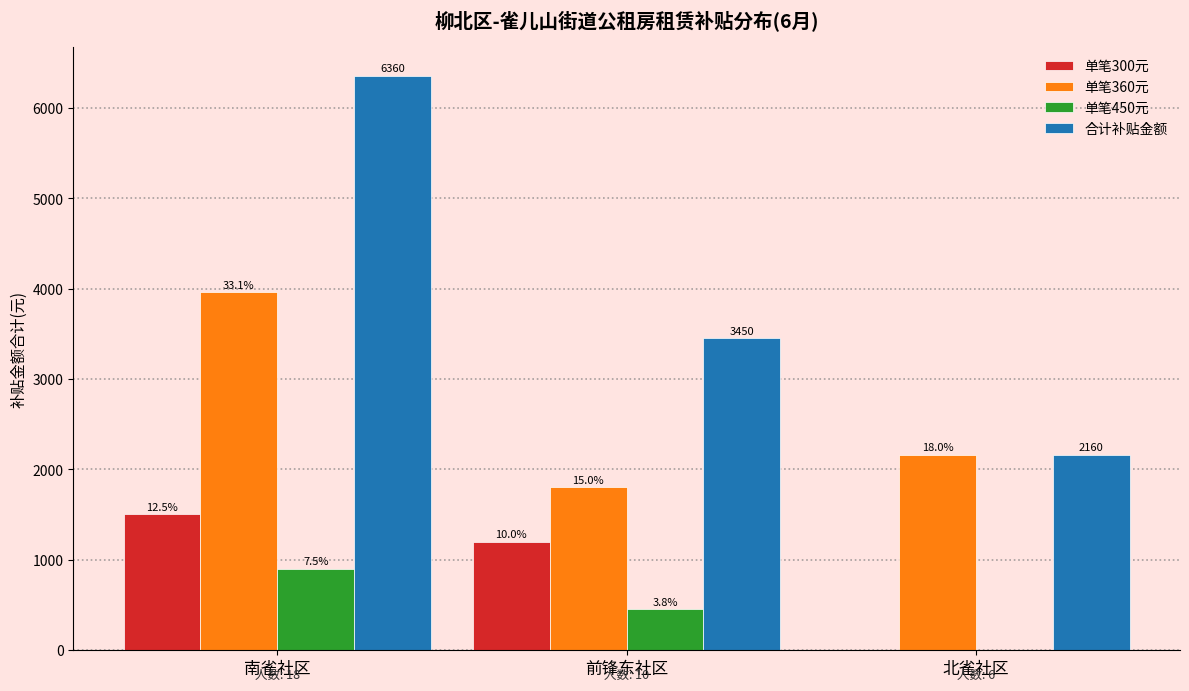

Does the chart contain stacked bars?

No